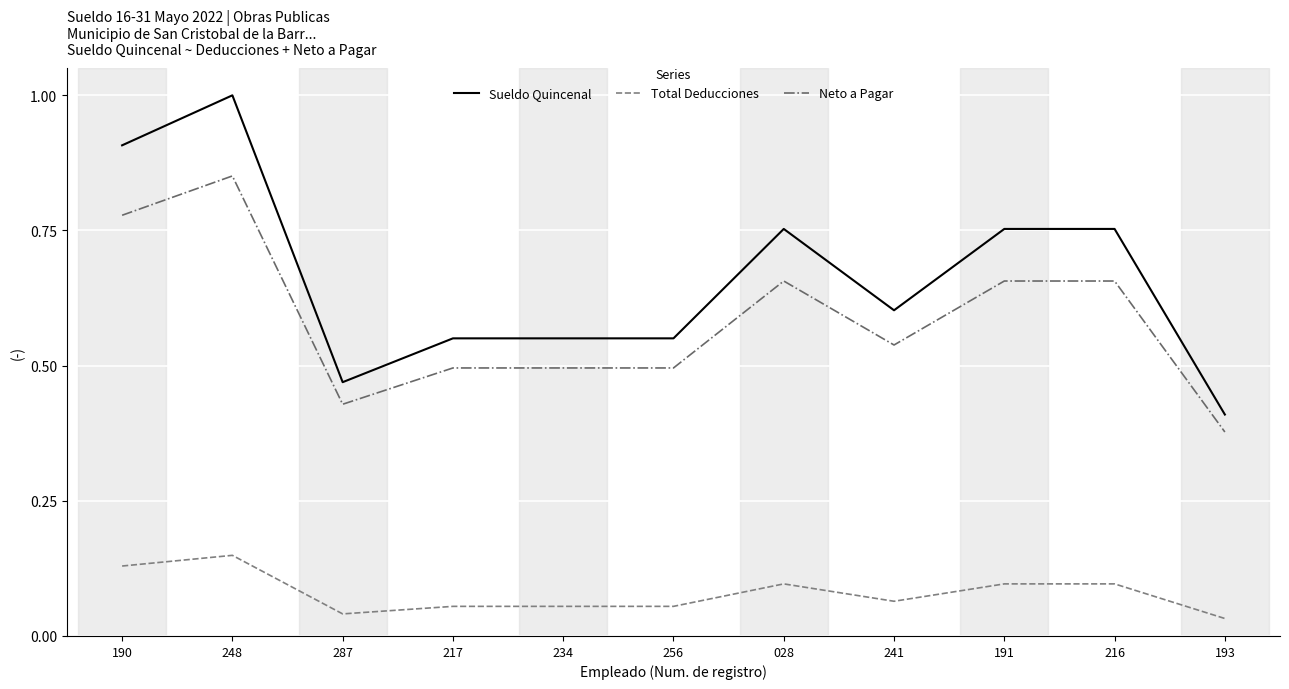

The value of Neto a Pagar at 217 is 0.8. True or false?

False